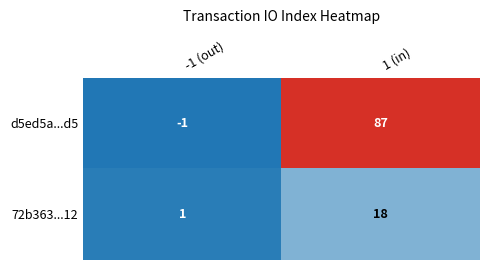

What is the smallest value displayed?

-1